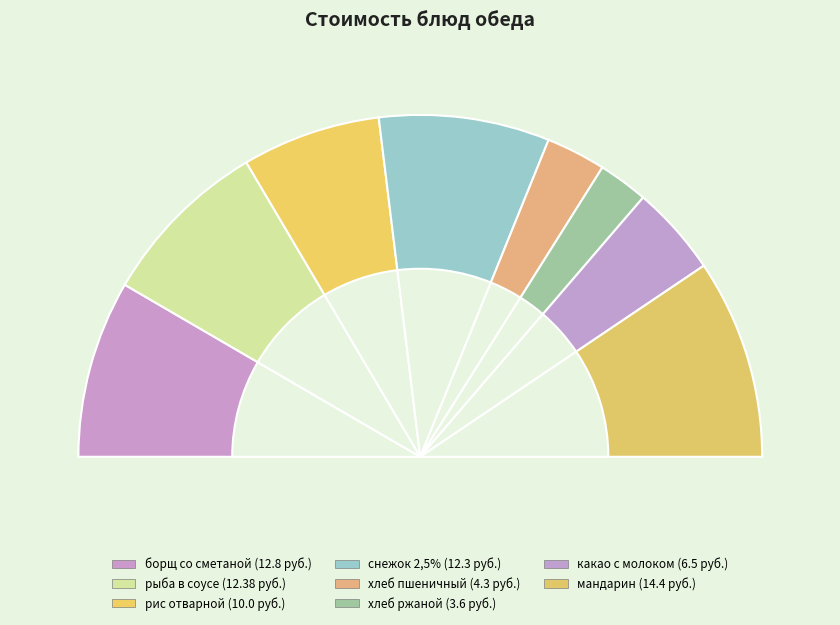

What is the ratio of the value at рис отварной to the value at хлеб пшеничный?

2.3